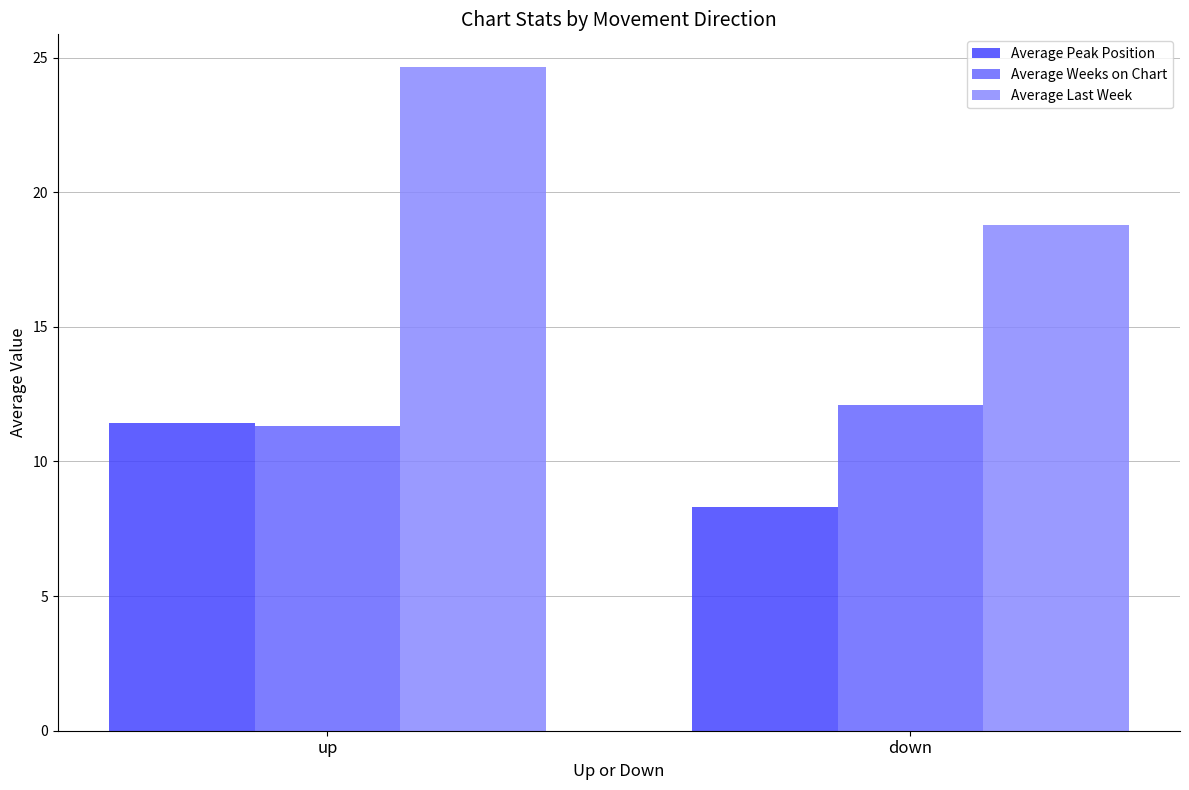

What is the minimum value shown in the chart?

8.3